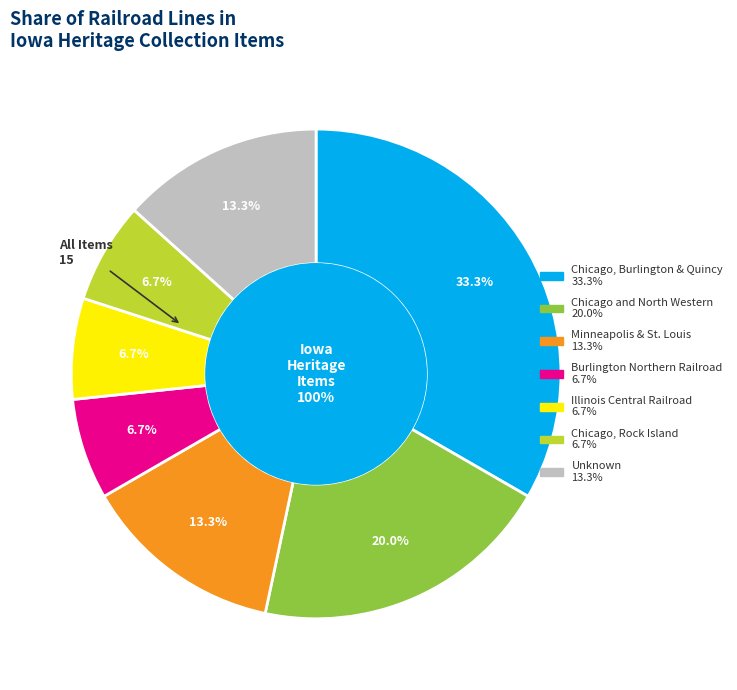

Rank the categories by value from lowest to highest.

Burlington Northern Railroad, Illinois Central Railroad, Chicago, Rock Island, Minneapolis & St. Louis, Unknown, Chicago and North Western, Chicago, Burlington & Quincy